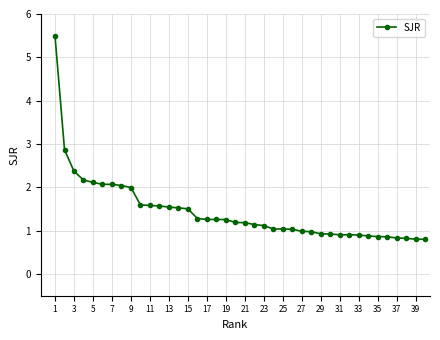

Is this an area chart (filled region under the line)?

No